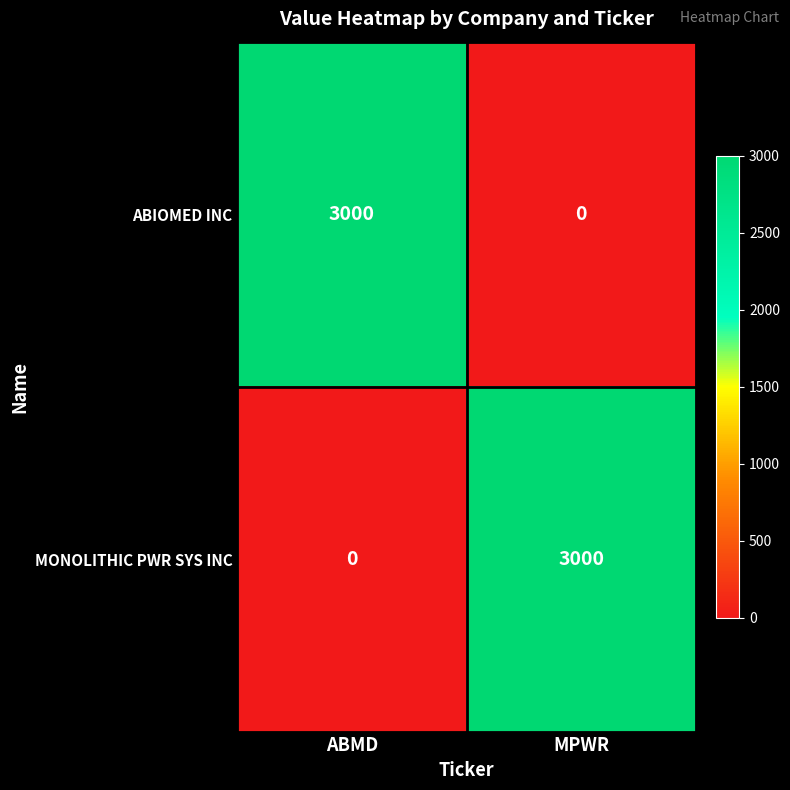

At MPWR, list the series in order from largest to smallest.

MONOLITHIC PWR SYS INC, ABIOMED INC